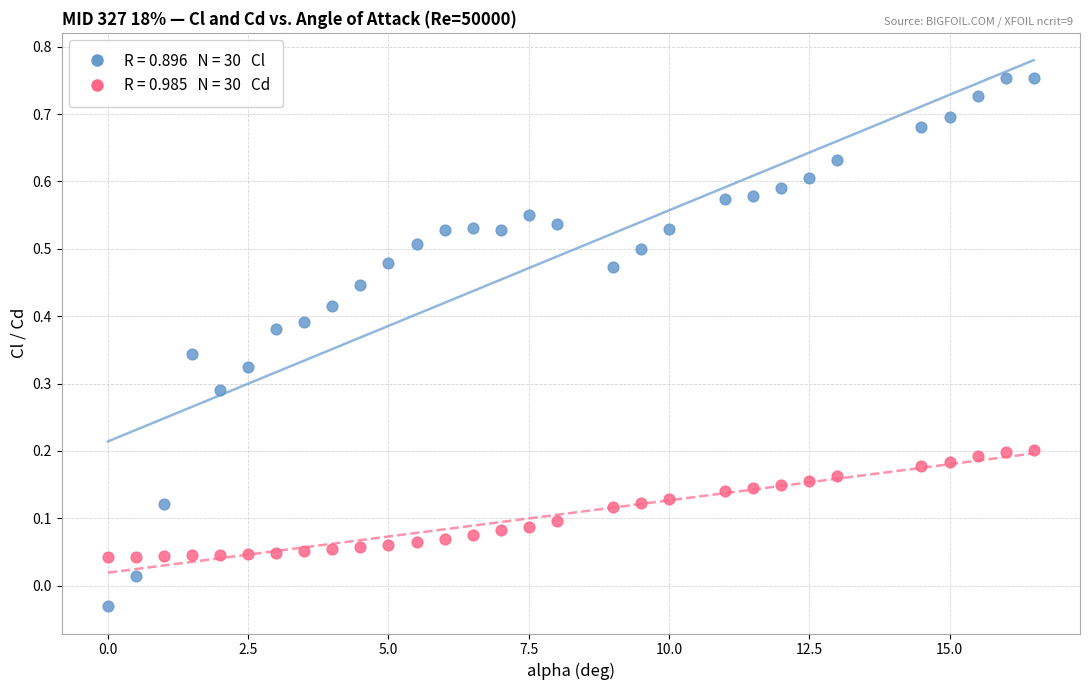

Across all data points, what is the range of X values (max minus min)?

16.5